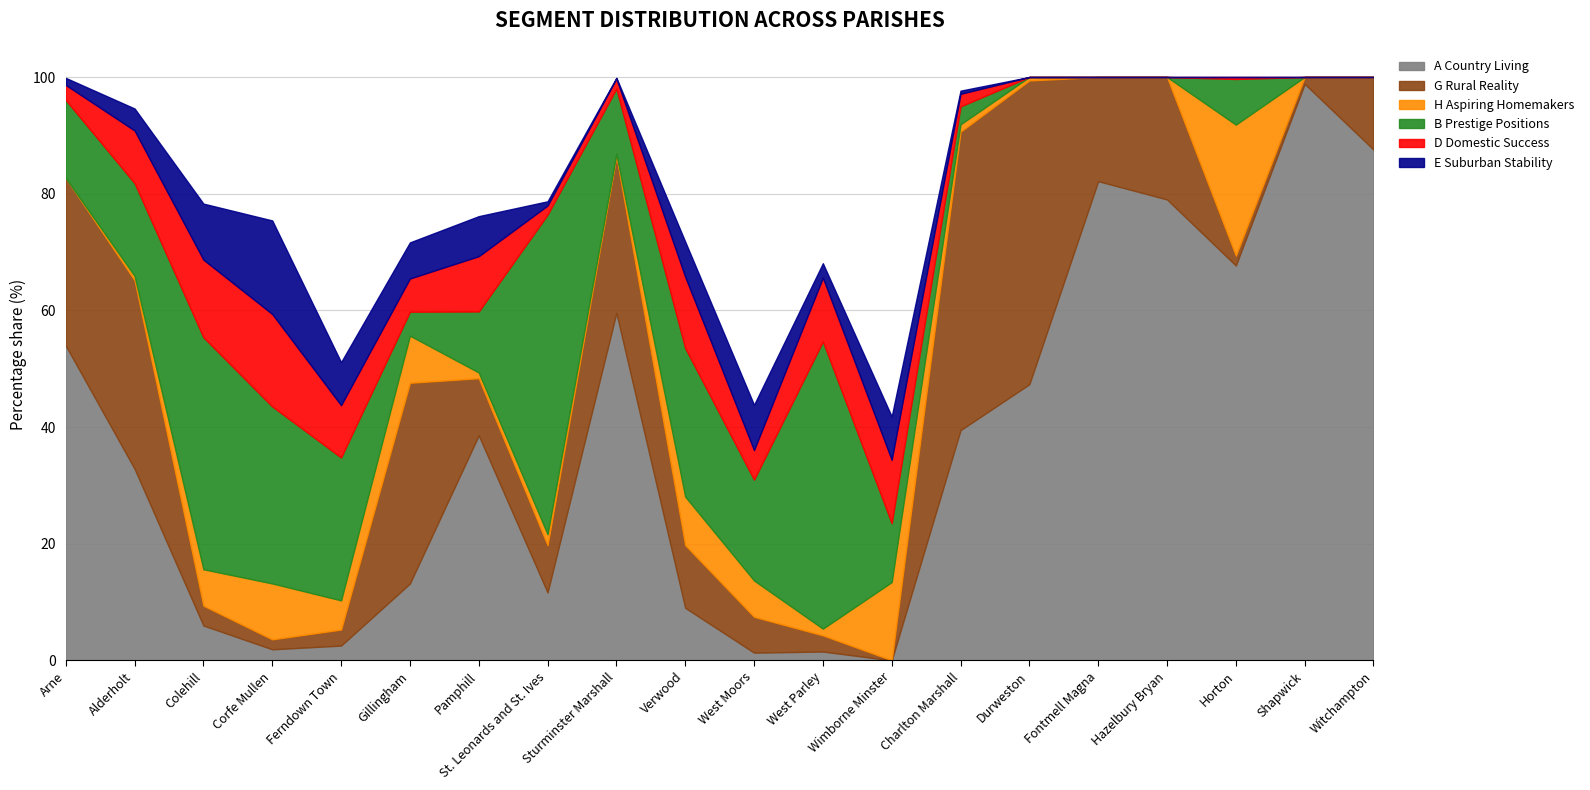

At which category is the sum across all series the highest?

Durweston